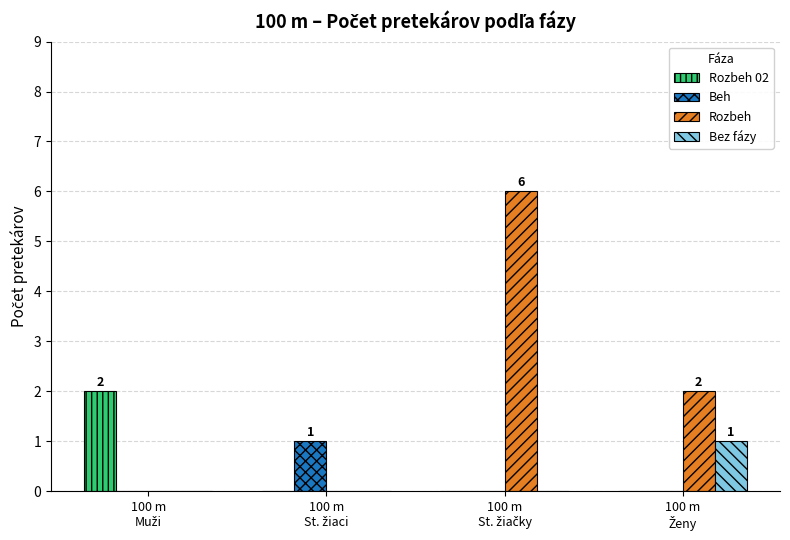

What is the sum of all Bez fázy values?

1